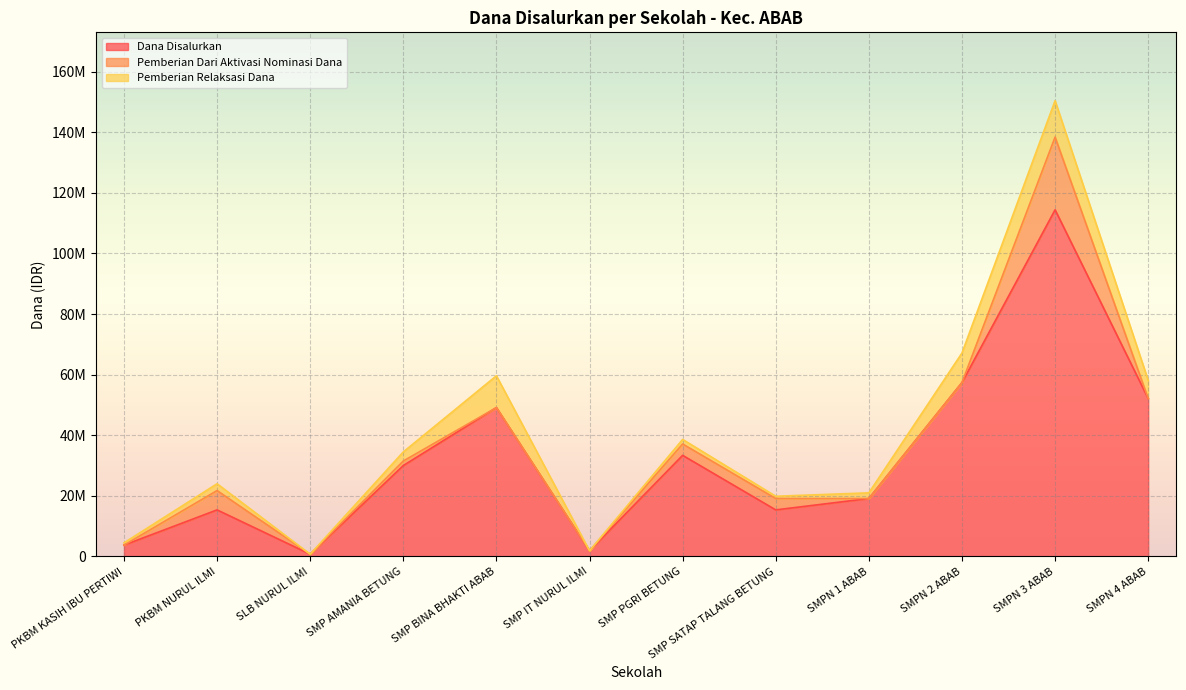

The value of Siswa Disalurkan at SMP SATAP TALANG BETUNG is 35. True or false?

False